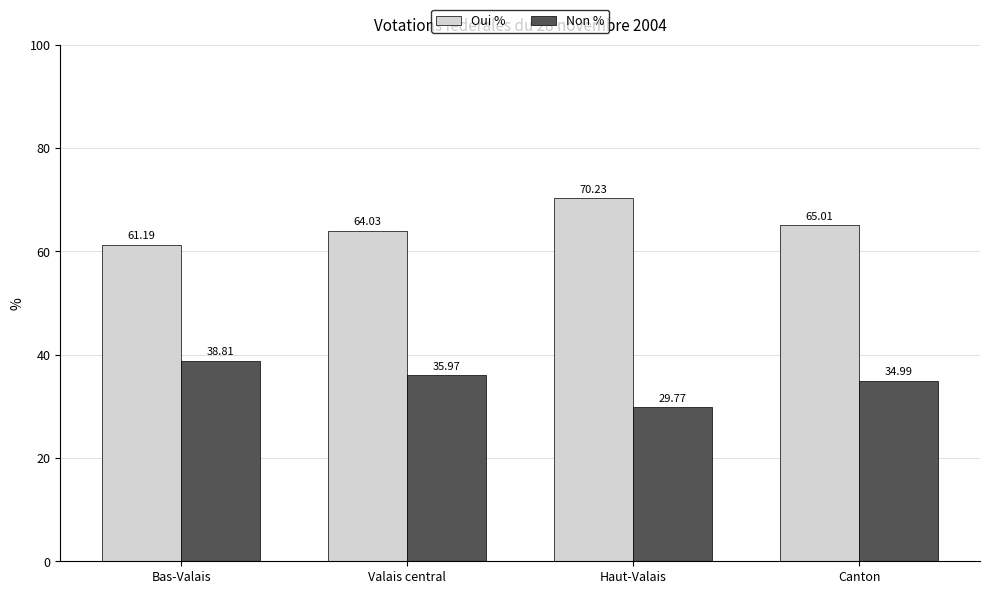

Is the value of Non % at Valais central greater than the value of Oui % at Valais central?

No